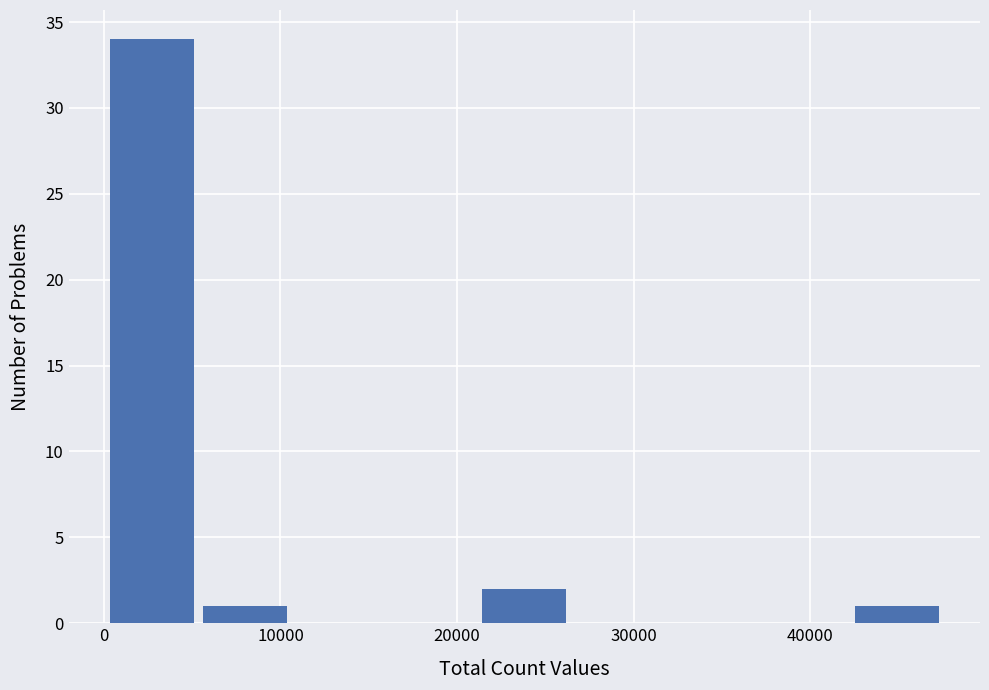

Reading left to right, transcribe this chart: for each bar, give the range it covers on the x-axis and its height. Neither the bar edges nor the heights are printed on the chart, so give them approximately, as read against the axes.

0 to 5000: 34
5000 to 11000: 1
11000 to 16000: 0
16000 to 21000: 0
21000 to 26000: 2
26000 to 32000: 0
32000 to 37000: 0
37000 to 42000: 0
42000 to 48000: 1